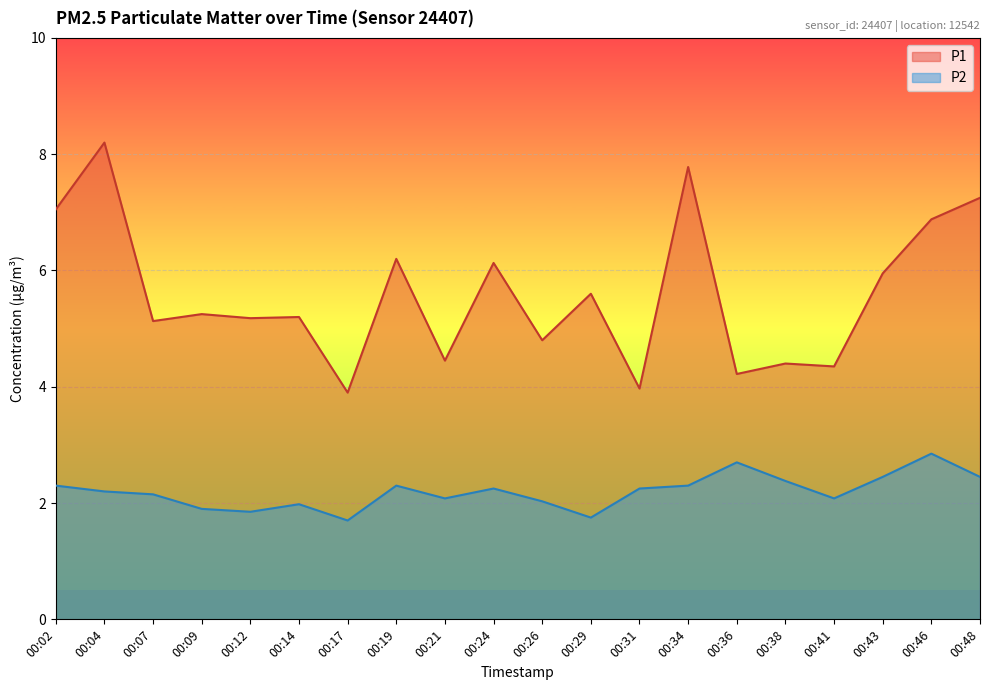

Does the chart display data point markers on the line(s)?

No